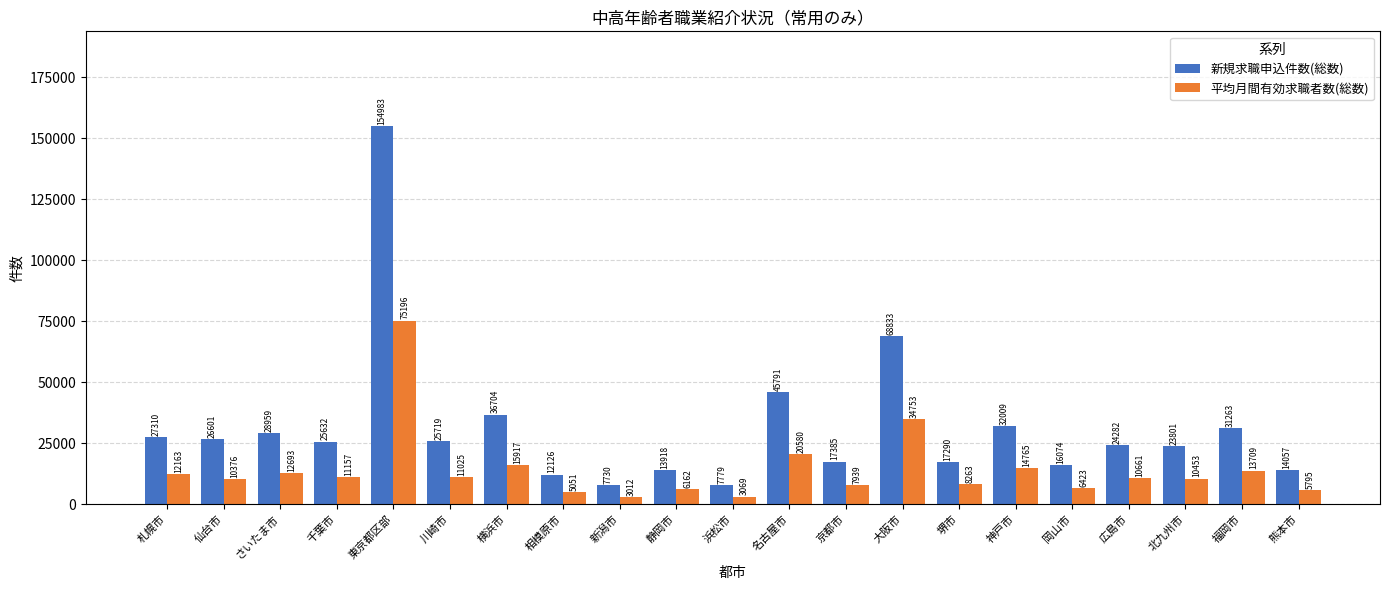

List the labels in order of 新規求職申込件数(総数) value, largest first.

東京都区部, 大阪市, 名古屋市, 横浜市, 神戸市, 福岡市, さいたま市, 札幌市, 仙台市, 川崎市, 千葉市, 広島市, 北九州市, 京都市, 堺市, 岡山市, 熊本市, 静岡市, 相模原市, 浜松市, 新潟市